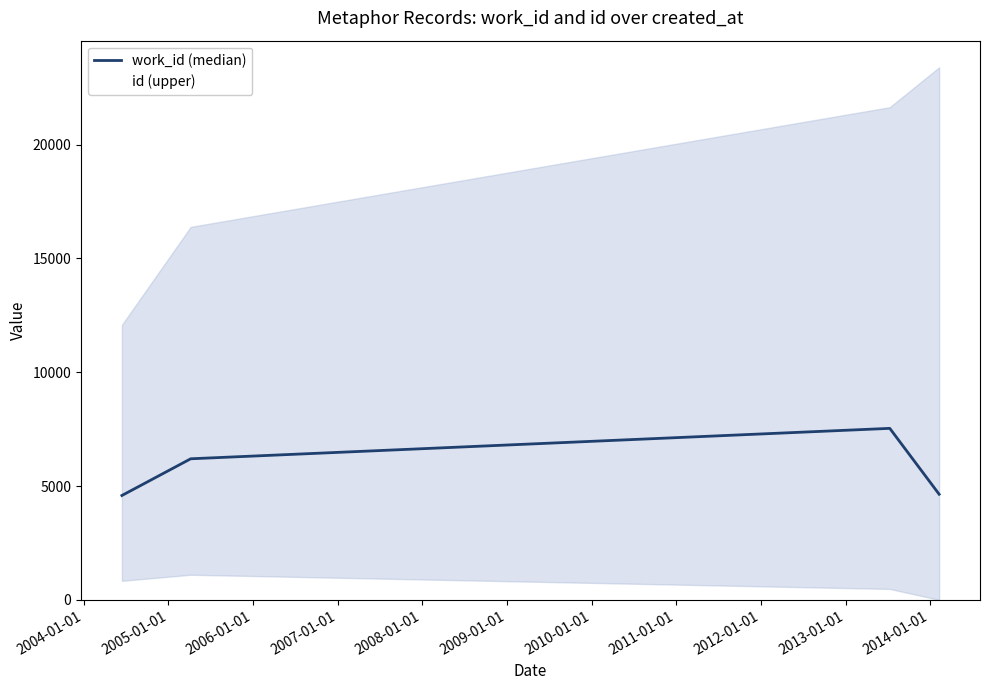

What is the maximum value for work_id (median)?

7535